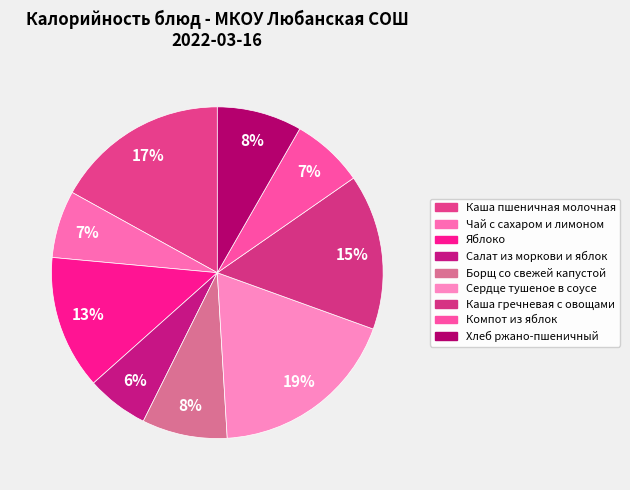

How many segments does this pie chart have?

9